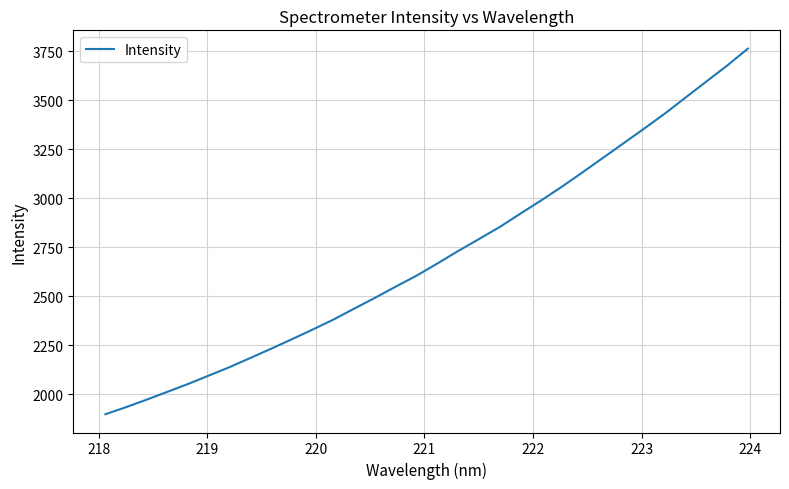

What is the minimum value shown in the chart?

1897.8